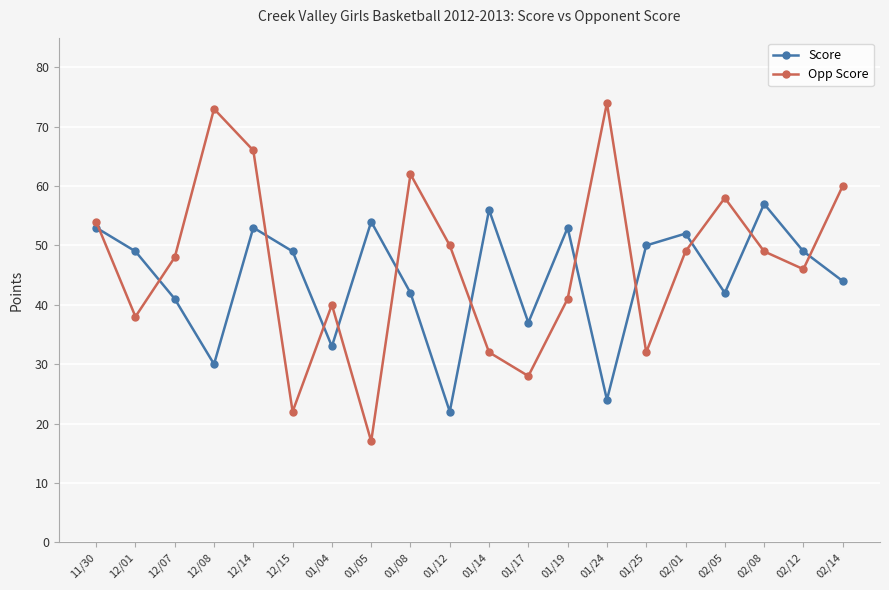

What is the difference between the maximum and second lowest values in the Score series?

33